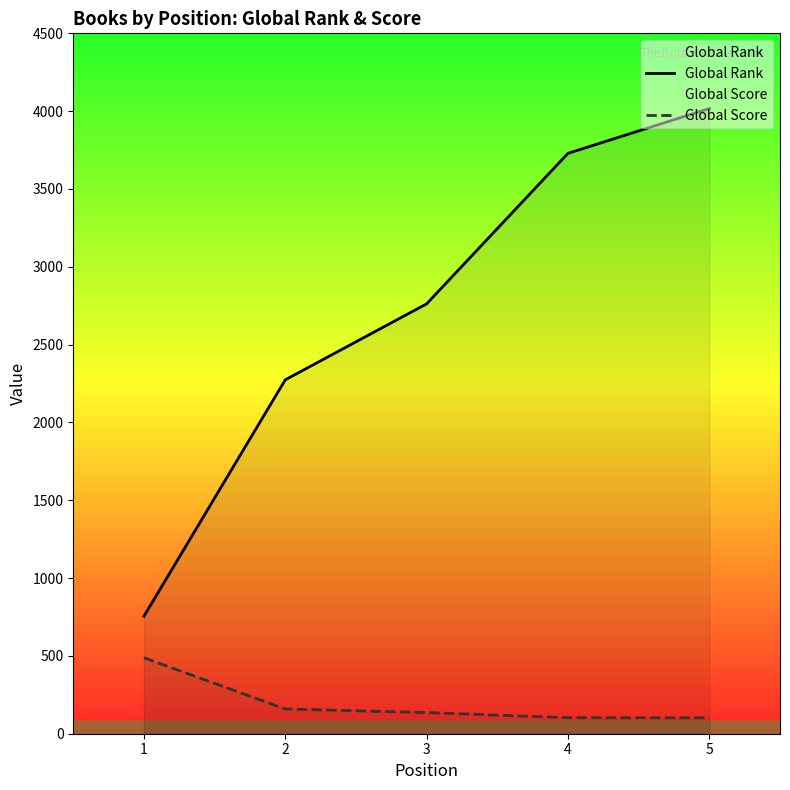

How many lines are shown in the chart?

2